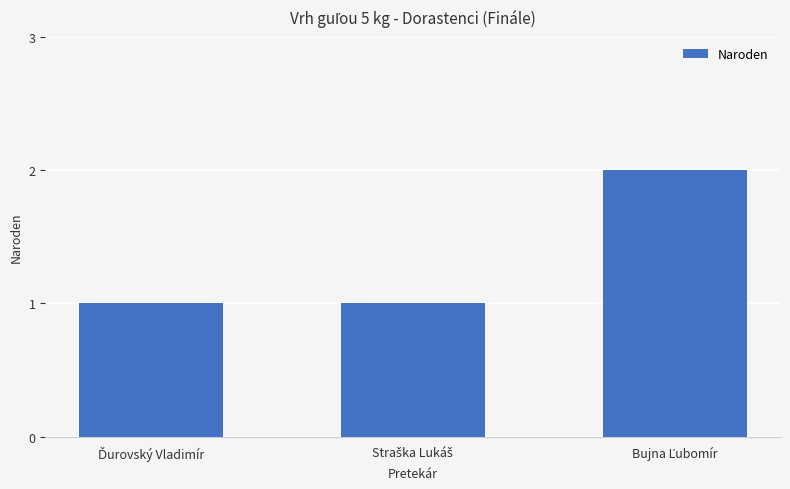

What is the value of the 3rd bar from the left?

2